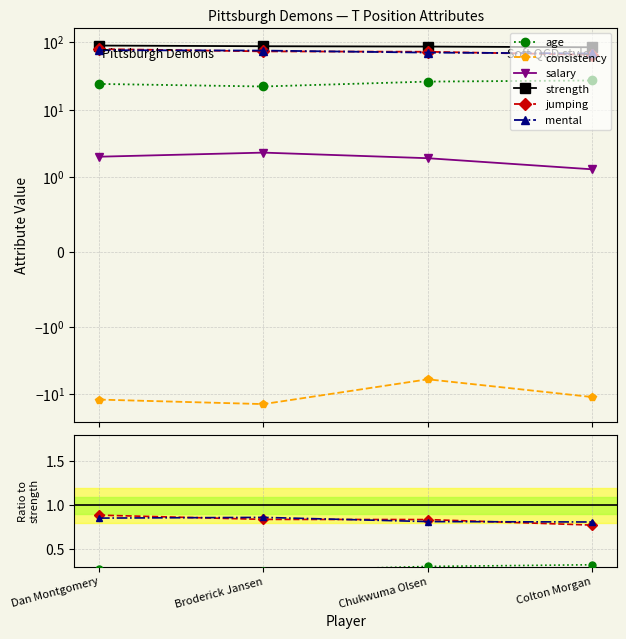

At Colton Morgan, list the series in order from smallest to largest.

consistency, salary, age, jumping, mental, strength